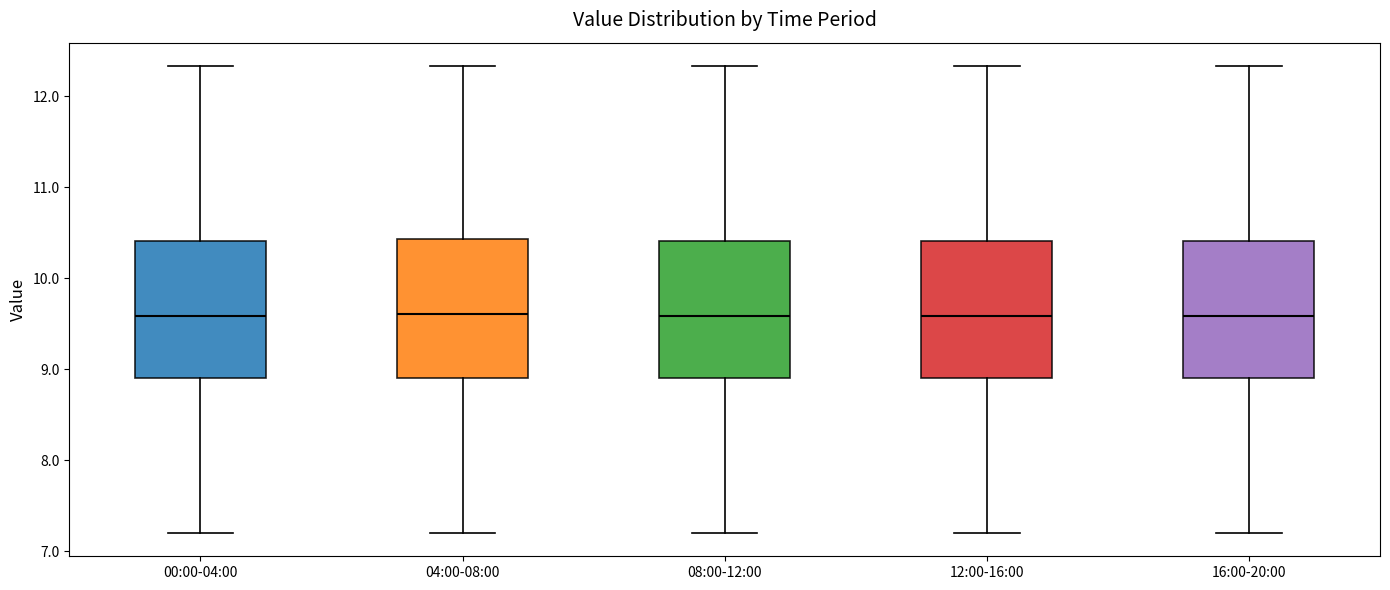

Where does the median line of the box for 04:00-08:00 sit on the y-axis? The values are not printed on the chart, so give them approximately, as read against the axis.

9.6